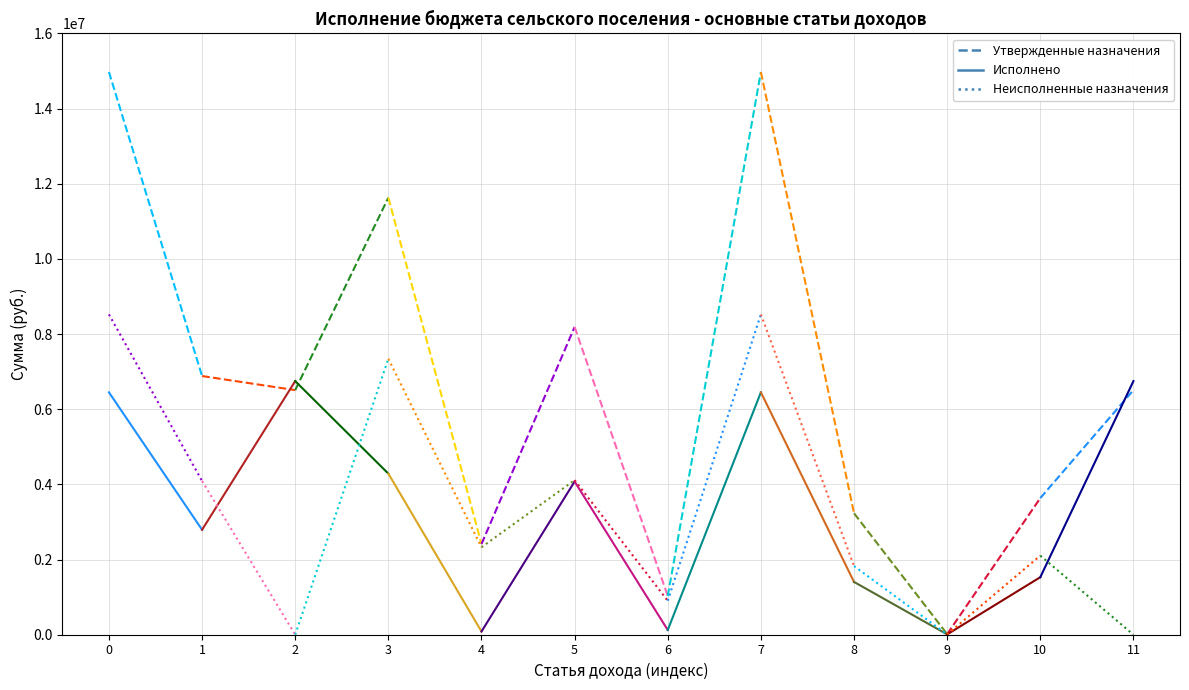

What is the spread (max minus min) of values at 1?

4090965.2